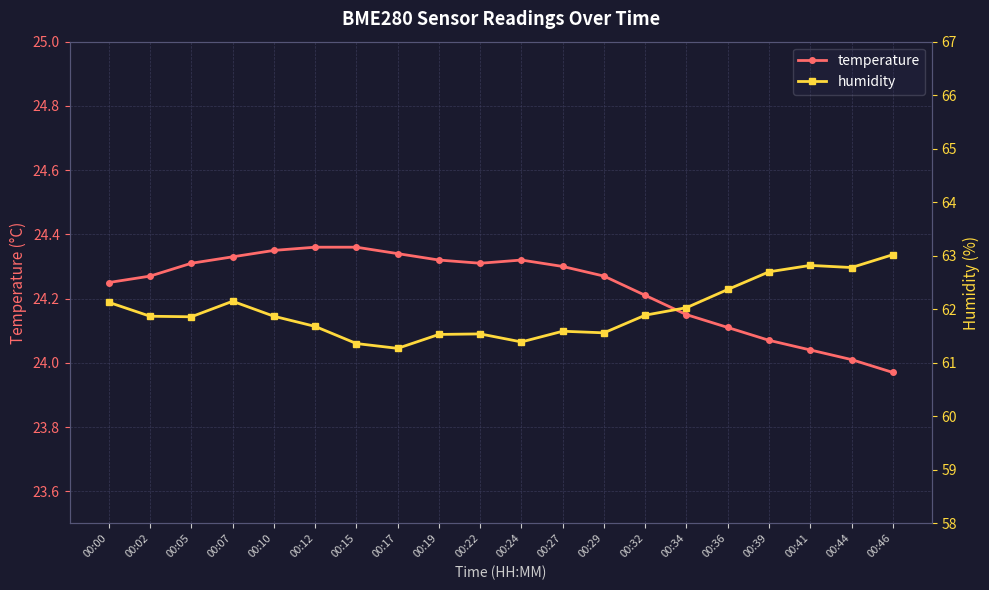

How many interior local valleys does the temperature series have?

1